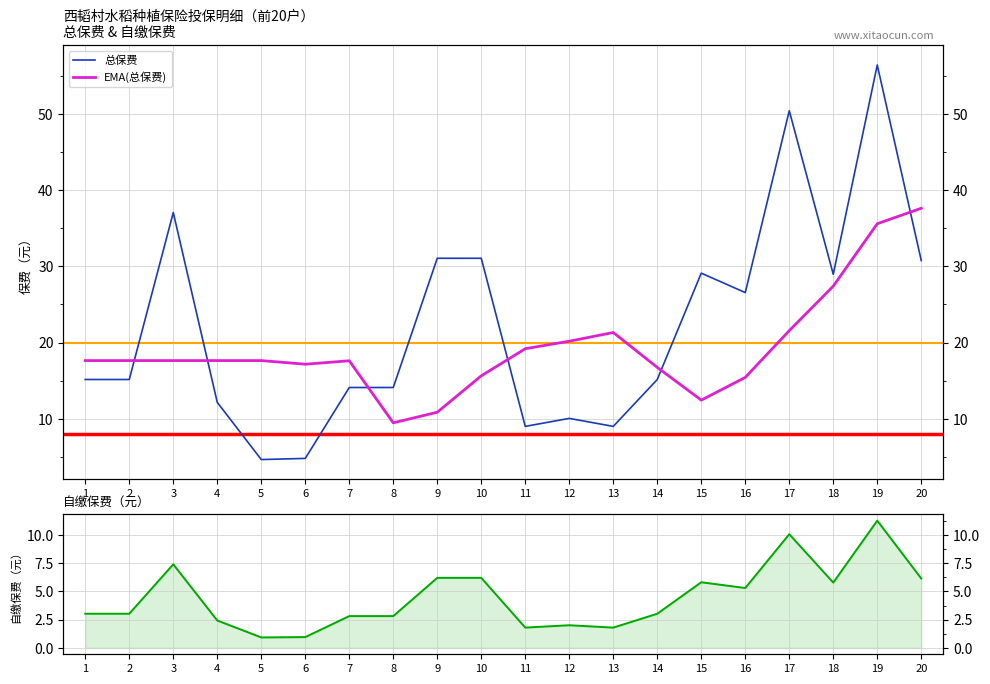

Which label corresponds to the smallest value in the chart?

5